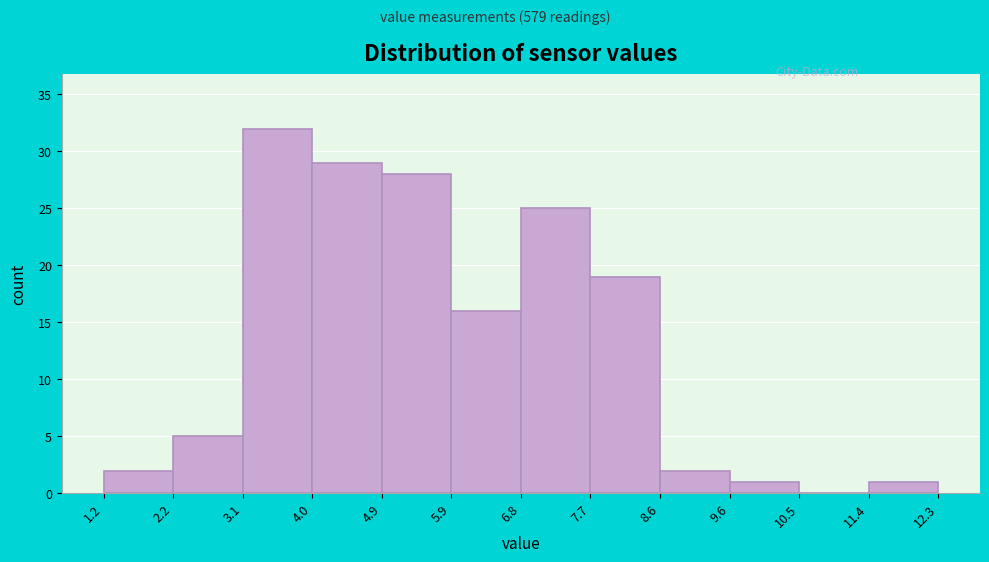

Reading left to right, transcribe this chart: for each bar, give the range it covers on the x-axis and its height. The values are not printed on the chart, so give them approximately, as read against the axis.

1.2 to 2.2: 2
2.2 to 3.1: 5
3.1 to 4.0: 32
4.0 to 4.9: 29
4.9 to 5.9: 28
5.9 to 6.8: 16
6.8 to 7.7: 25
7.7 to 8.6: 19
8.6 to 9.6: 2
9.6 to 10.5: 1
10.5 to 11.4: 0
11.4 to 12.3: 1